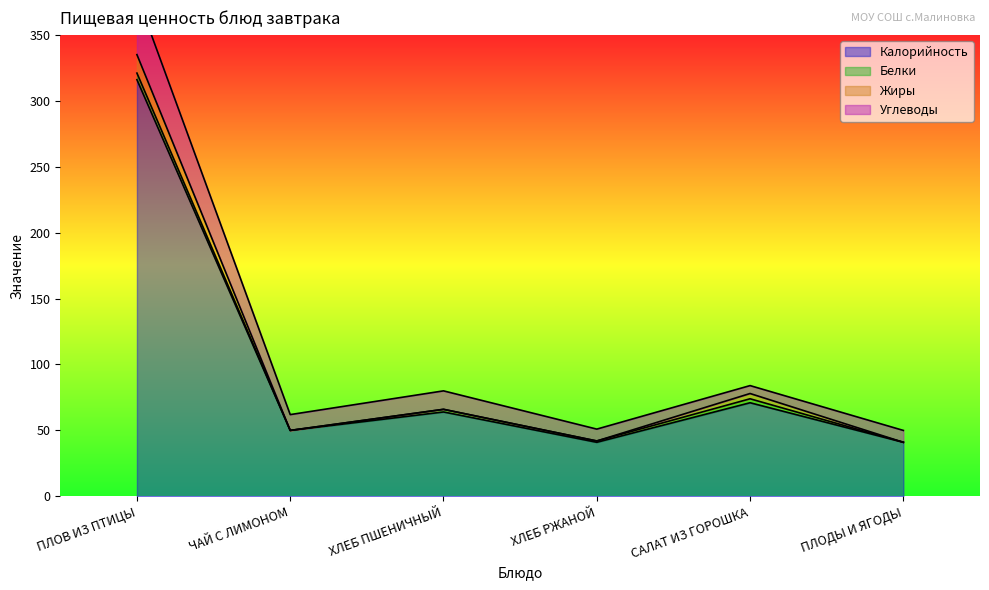

Which category has the lowest value in the Углеводы series?

САЛАТ ИЗ ГОРОШКА